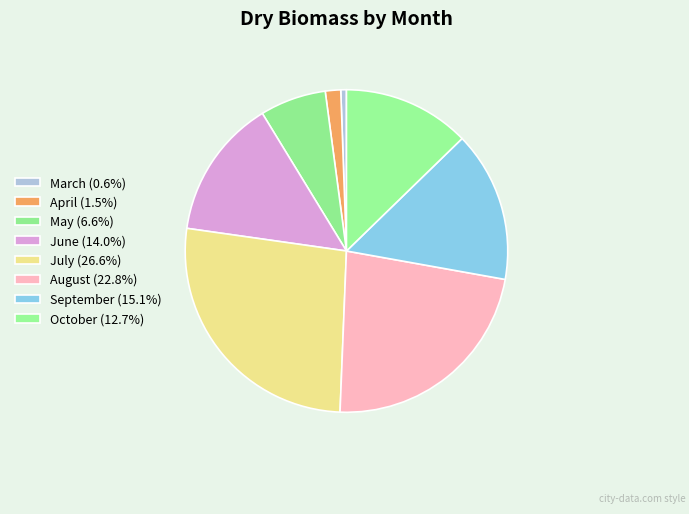

Which category has the biggest portion of the pie?

July